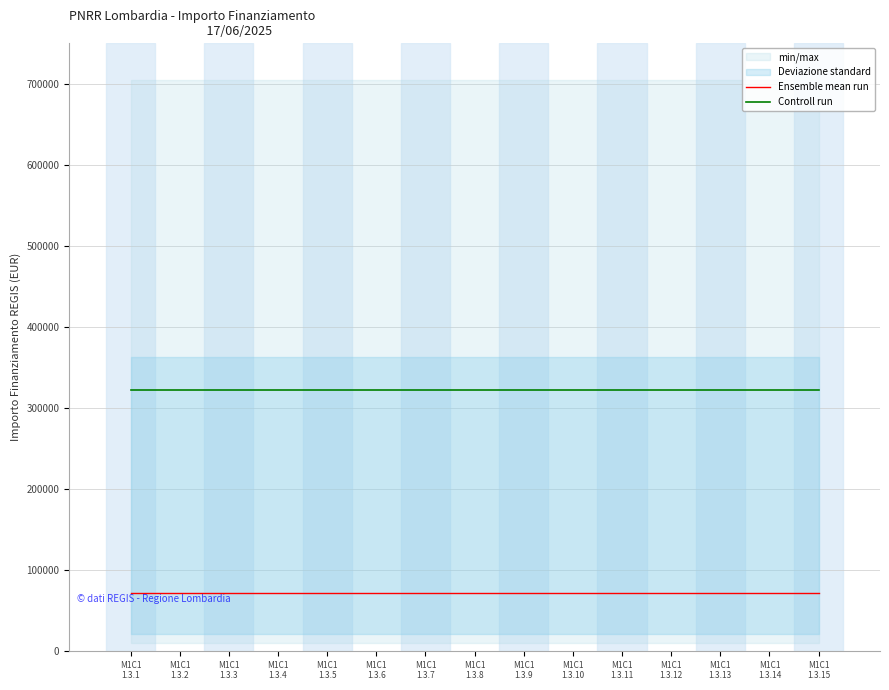

What is the label of the 4th point from the right?

M1C1
1.3.12